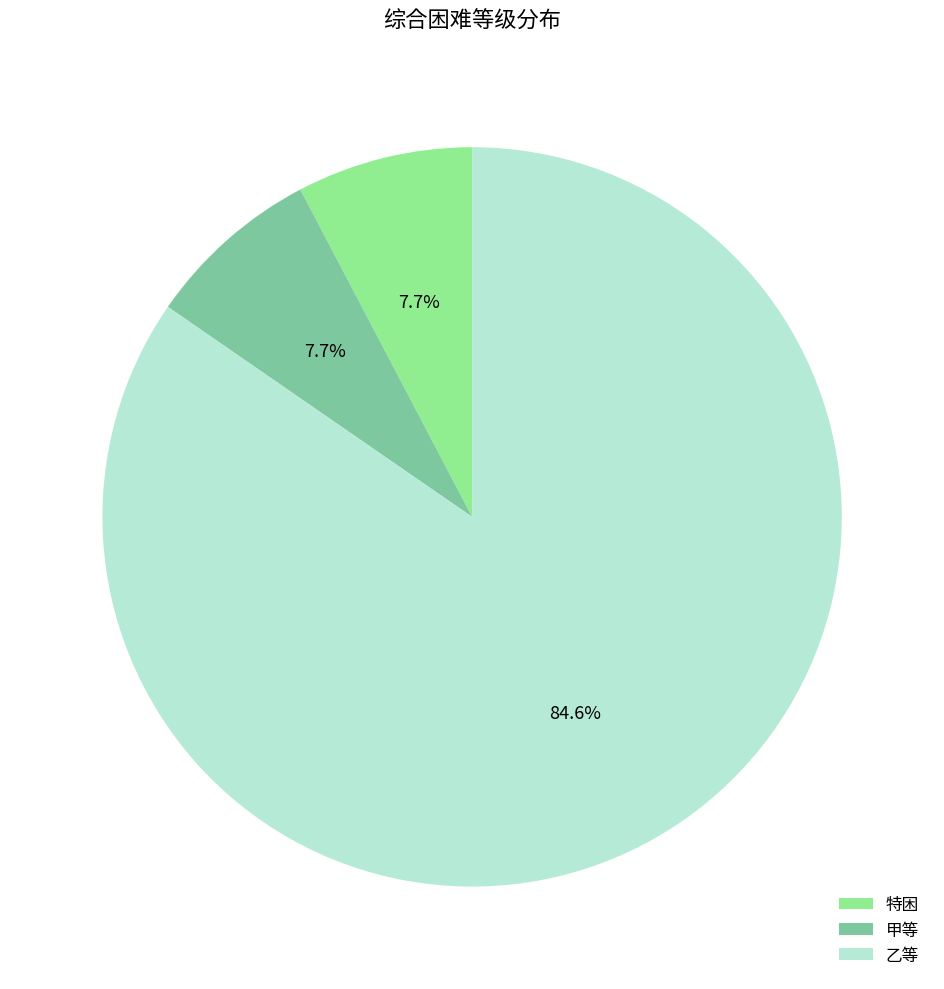

To the nearest percent, what percentage of the pie is 乙等?

85%